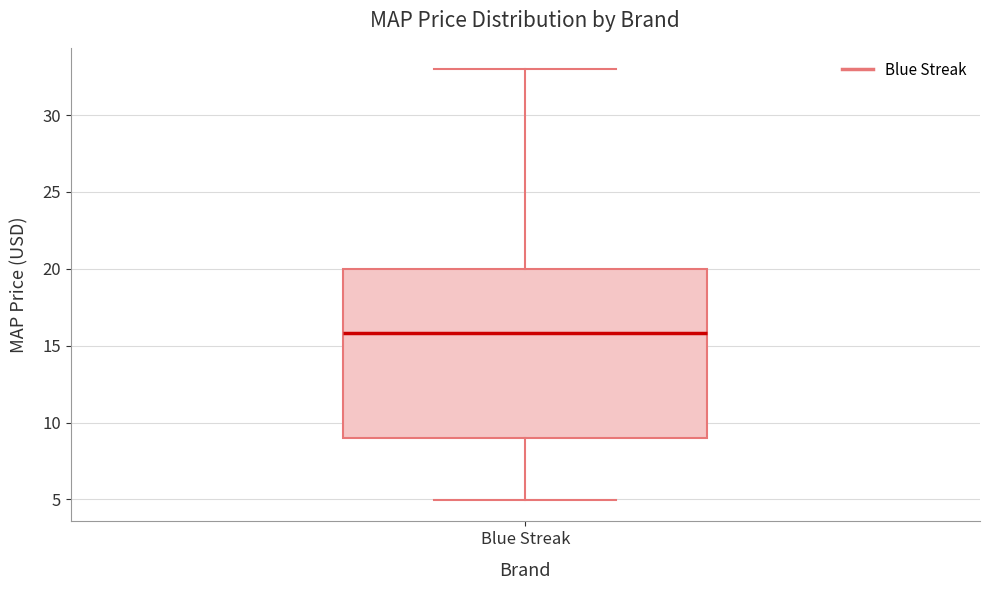

Read this box plot against the y-axis: the position of the median line, the range covered by the box, and the ends of both whiskers. The values are not printed on the chart, so give them approximately, as read against the axis.

median 16, box 9 to 20, whiskers 5 to 33